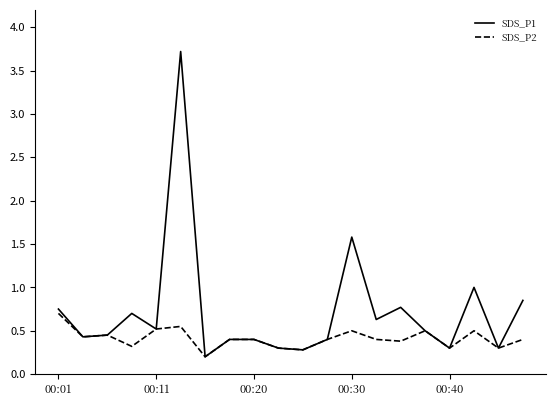

Which series has the widest spread of values?

SDS_P1